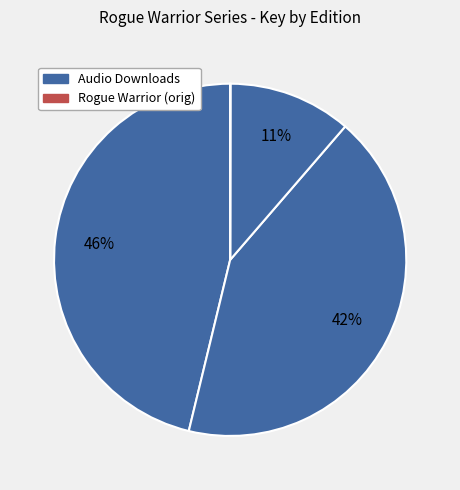

To the nearest percent, what is the average slice percentage?

25%